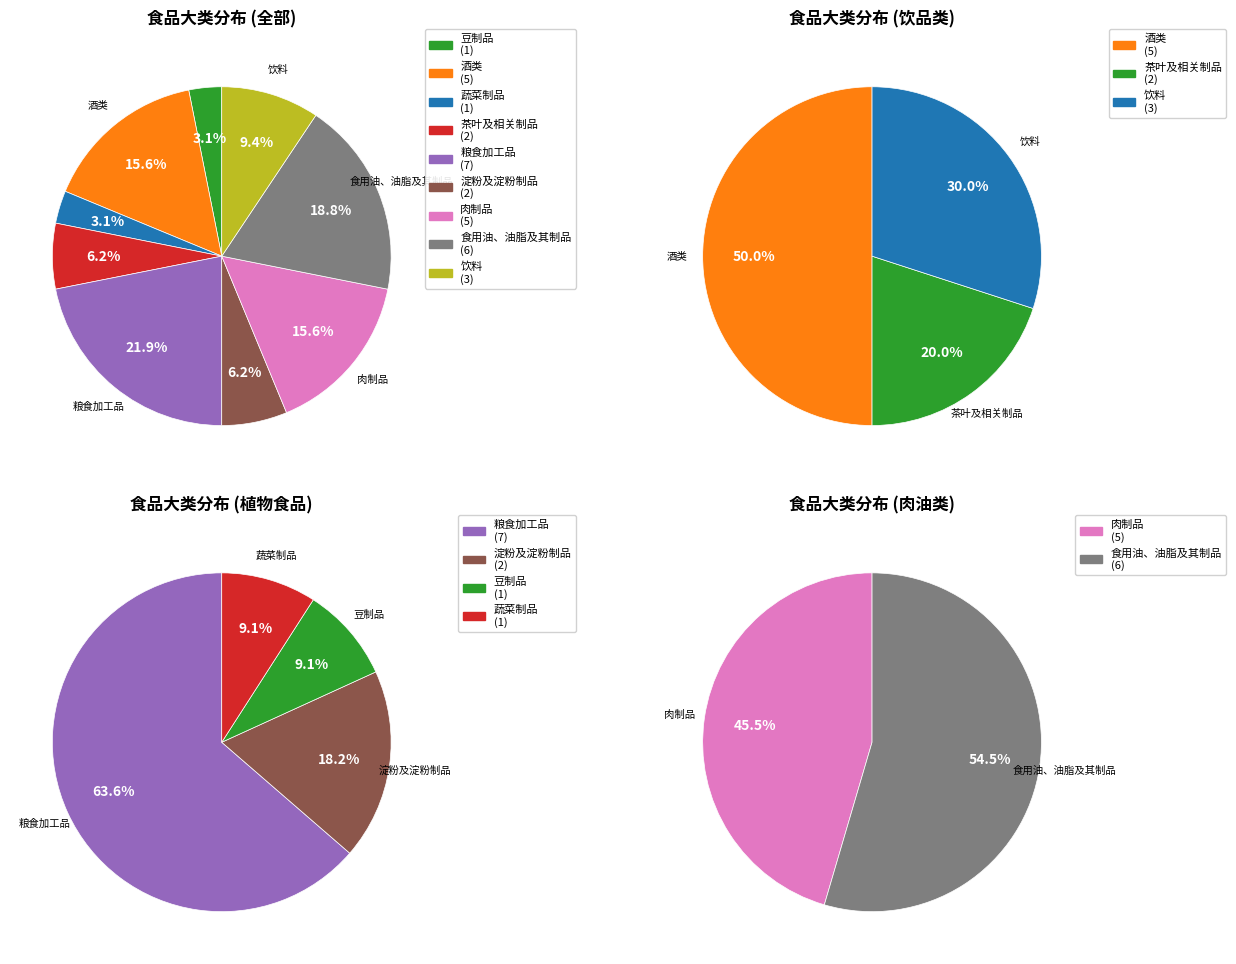

To the nearest percent, what is the average slice percentage?

11%